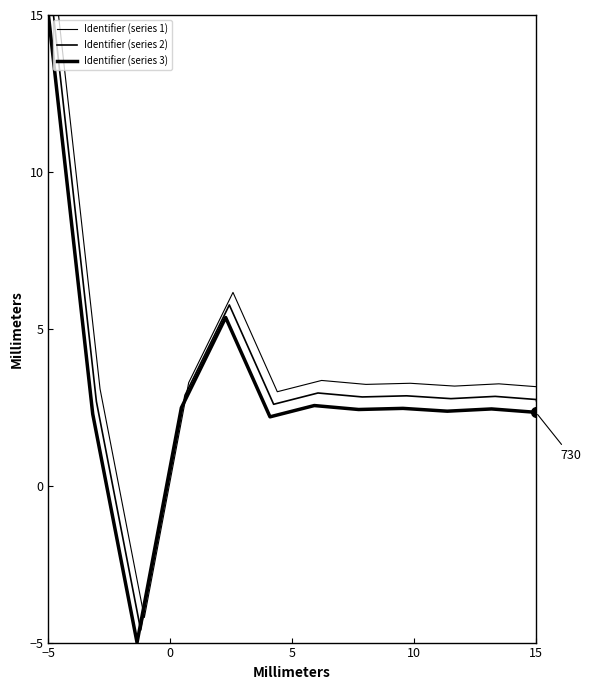

Rank the series at 10 from lowest to highest value.

Identifier (series 3), Identifier (series 2), Identifier (series 1)